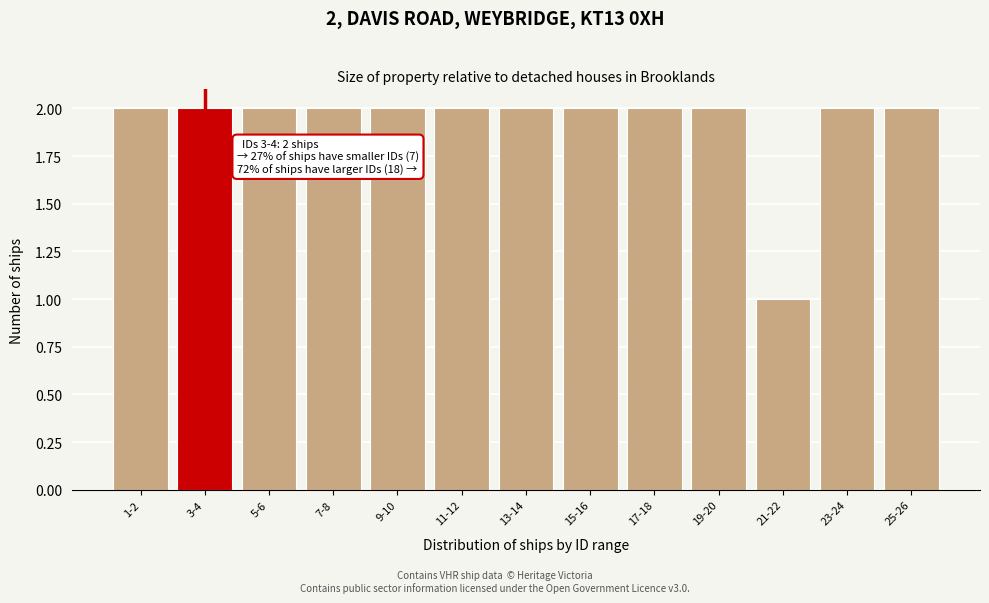

Reading left to right, extract all data points from this chart.

1-2=2	3-4=2	5-6=2	7-8=2	9-10=2	11-12=2	13-14=2	15-16=2	17-18=2	19-20=2	21-22=1	23-24=2	25-26=2